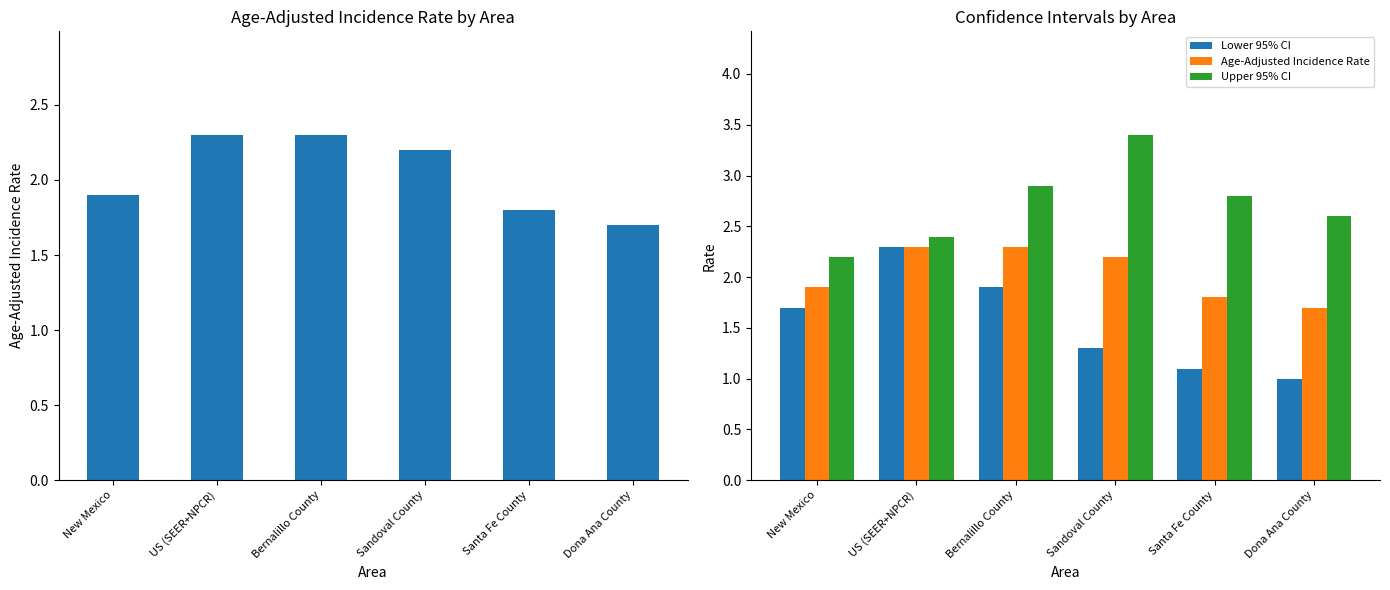

What is the difference between the Upper 95% CI values at US (SEER+NPCR) and Santa Fe County?

0.4